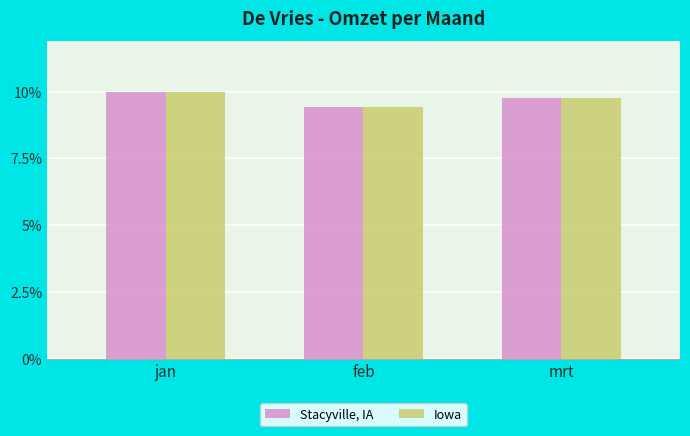

Are the bars horizontal?

No